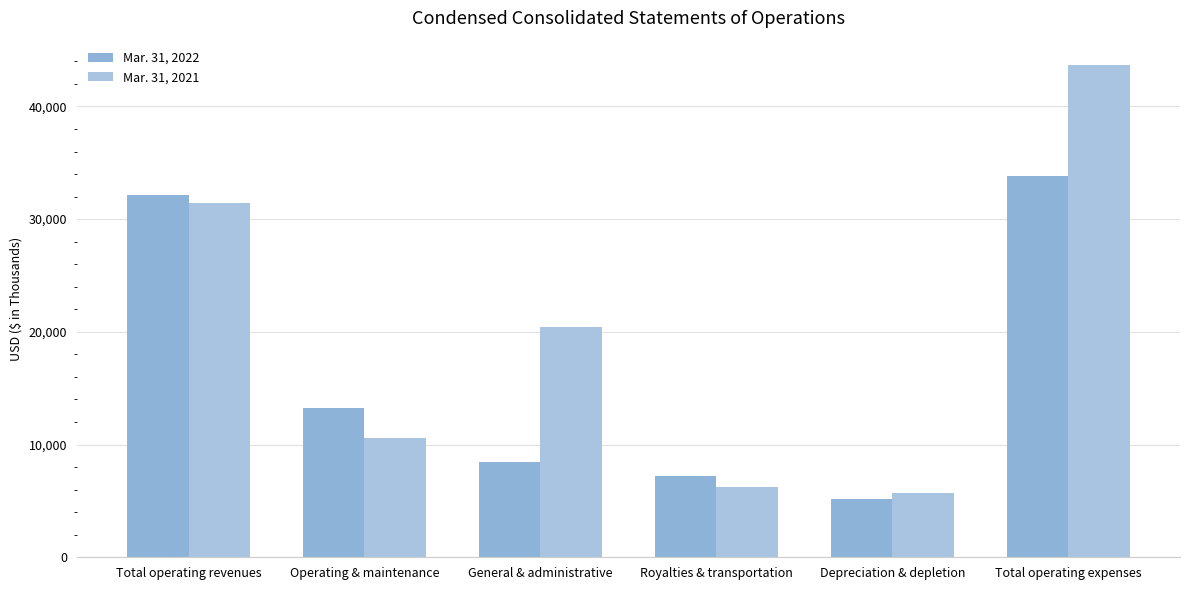

What is the label of the 1st bar from the right?

Total operating expenses